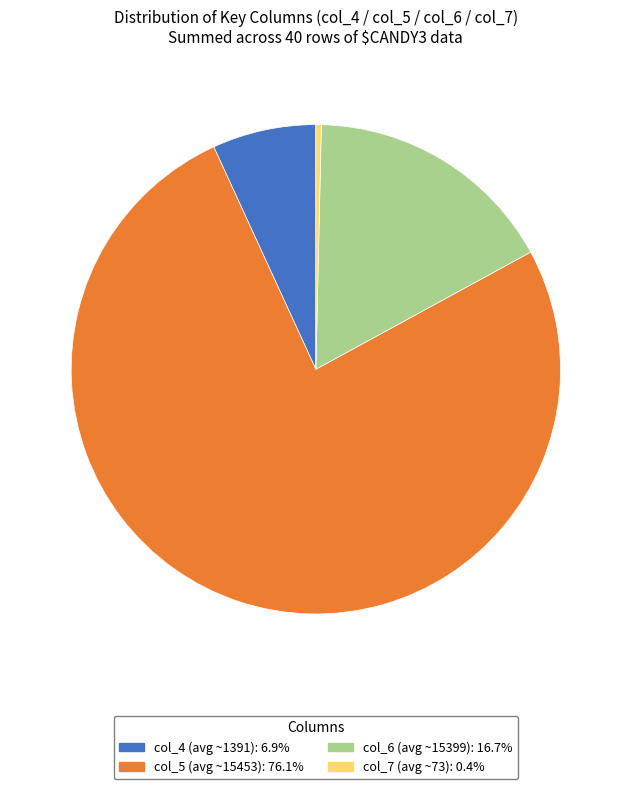

How many slices are in this pie chart?

4